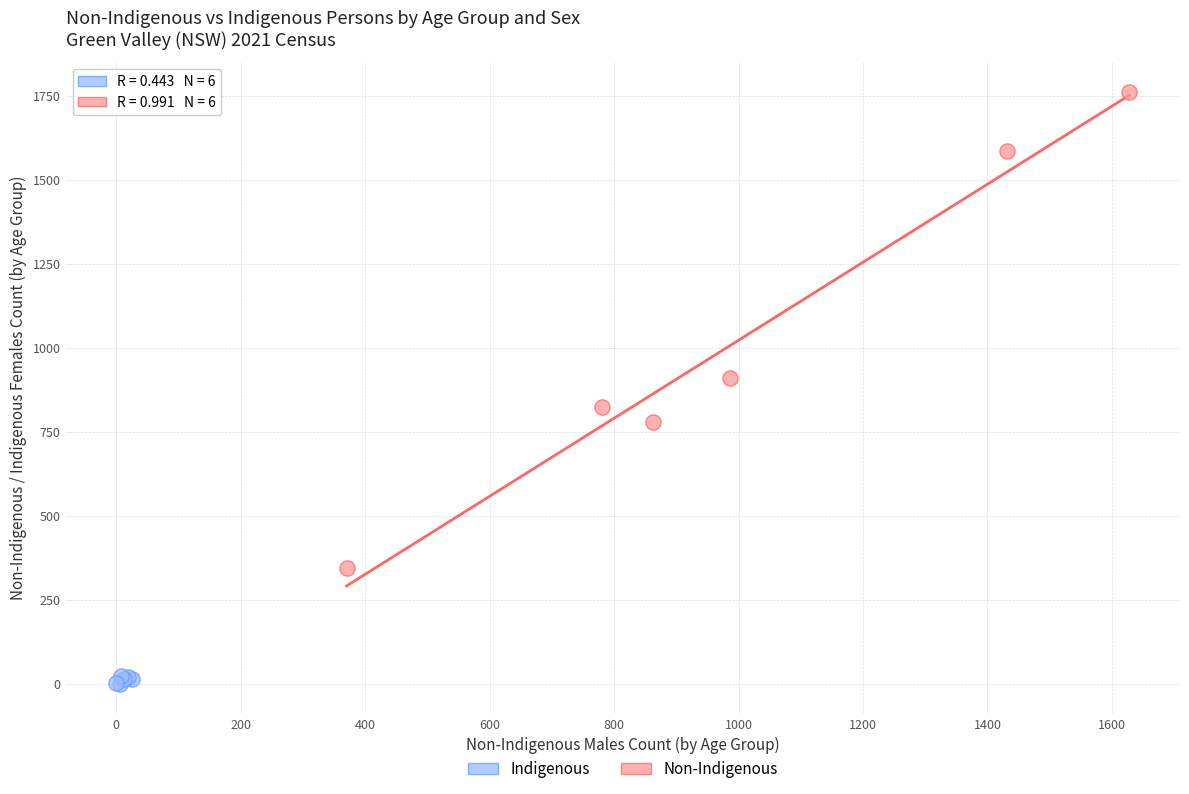

Which series reaches the minimum Y coordinate?

Indigenous